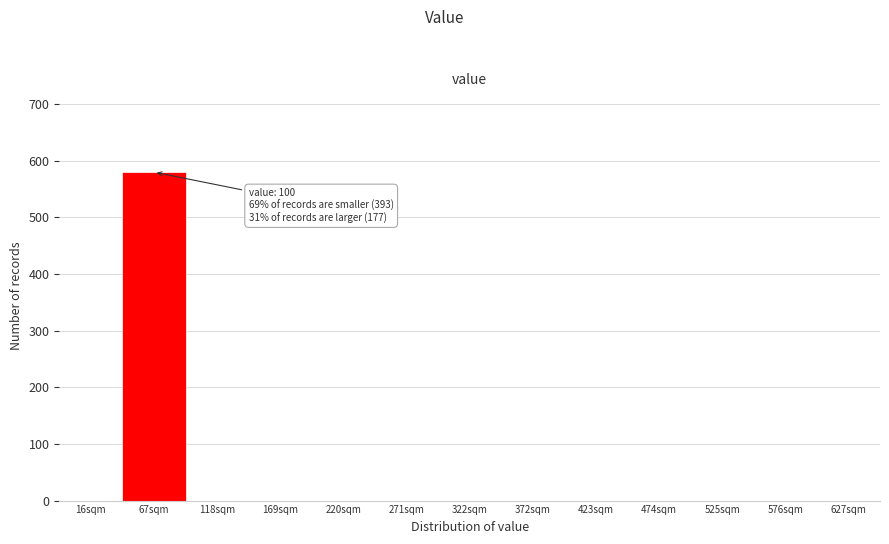

Reading left to right, list all the values displayed in this chart.

16sqm=0	67sqm=580	118sqm=0	169sqm=0	220sqm=0	271sqm=0	322sqm=0	372sqm=0	423sqm=0	474sqm=0	525sqm=0	576sqm=0	627sqm=0